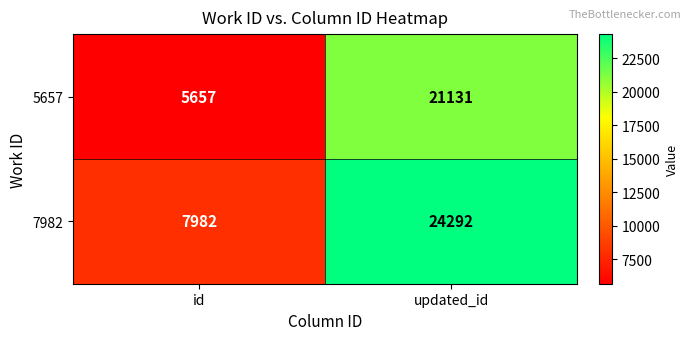

True or false: 5657 has a value of 21131 at updated_id.

True